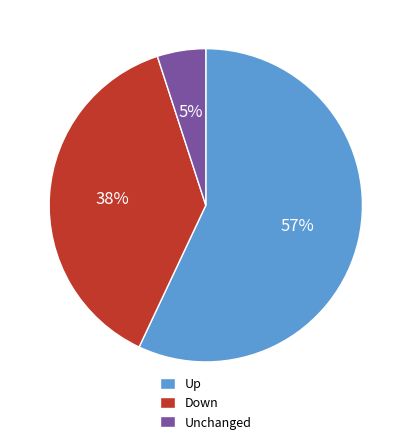

To the nearest percent, what is the difference between the largest and smallest slice percentages?

52%